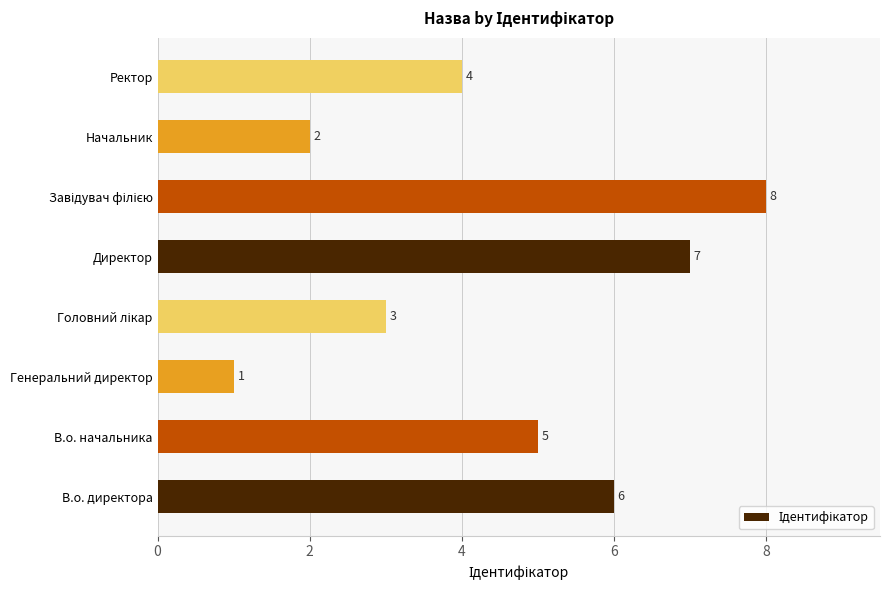

What is the difference between the maximum and minimum values?

7